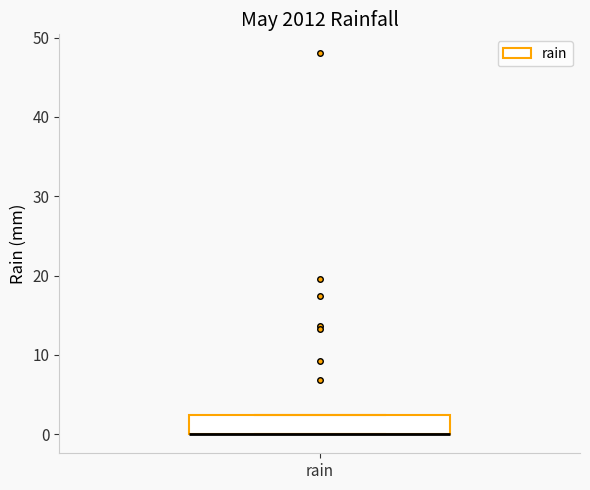

Transcribe this box plot: give where the median line is, the range the box spans, and where the two whiskers end, as read against the y-axis. The values are not printed on the chart, so give them approximately, as read against the axis.

median 0 (drawn on the box's lower edge), box 0 to 2, whiskers 0 to 2